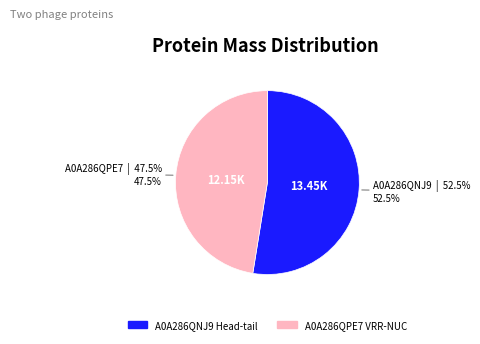

How many segments does this pie chart have?

2